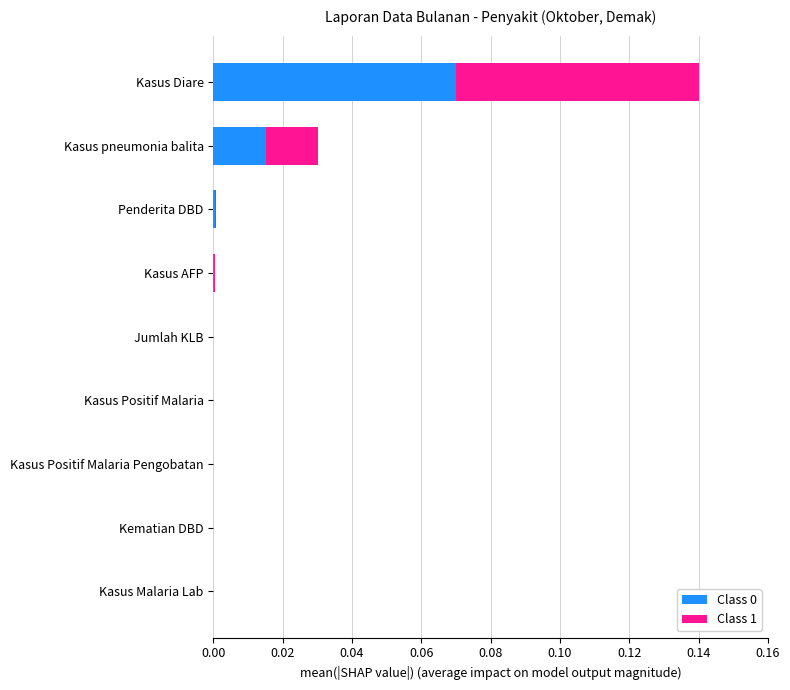

The Class 0 series shows 0.0 at Kasus AFP. True or false?

True